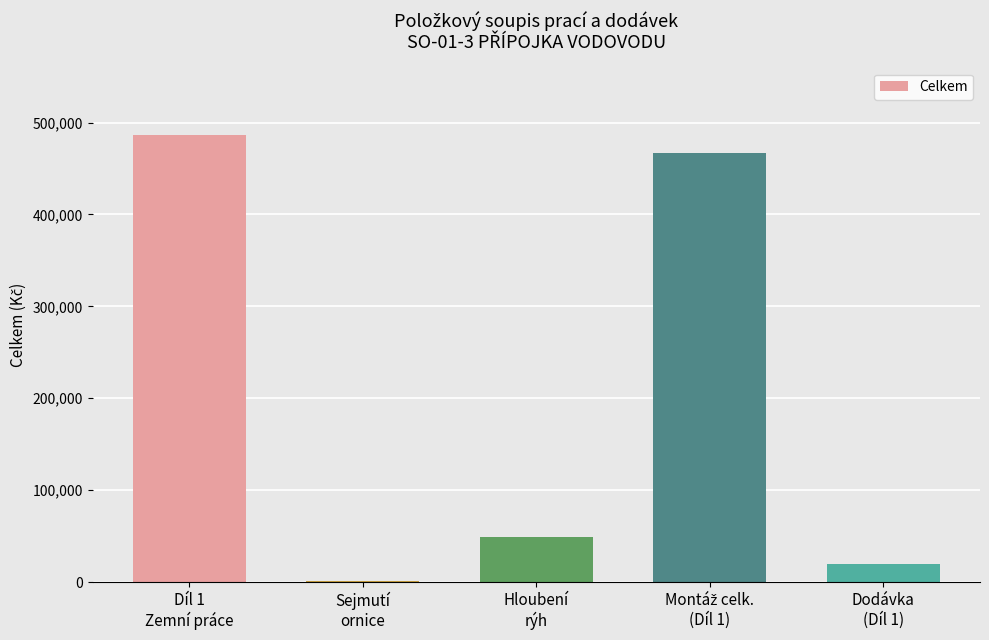

What is the sum of all values?

1023950.2